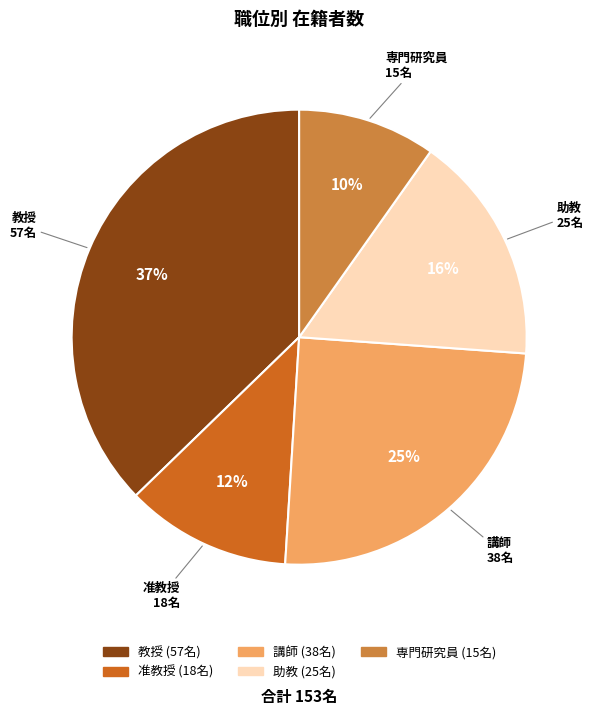

Count the number of slices in the pie.

5